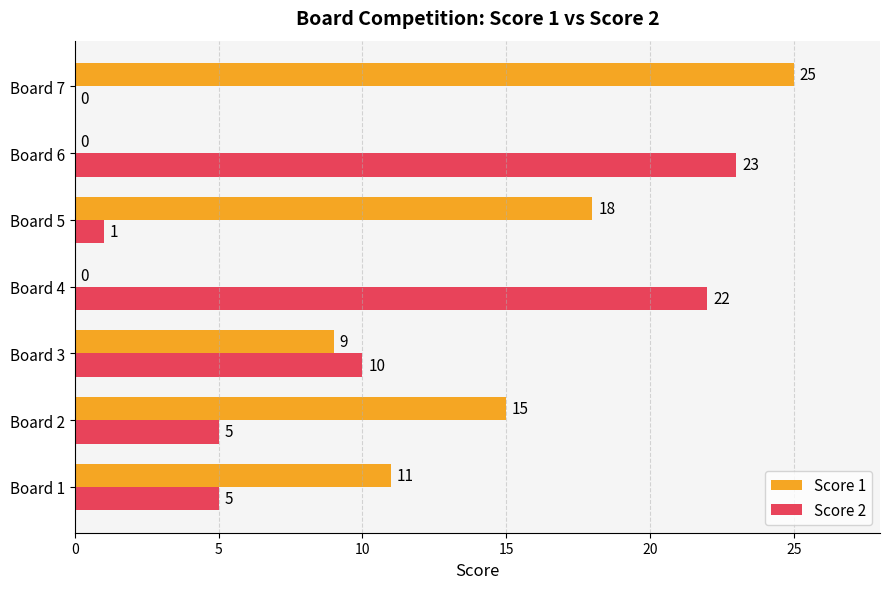

What is the maximum value for Score 2?

23